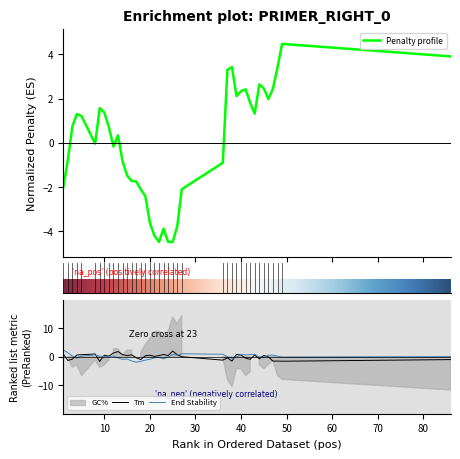

Does the chart display data point markers on the line(s)?

No